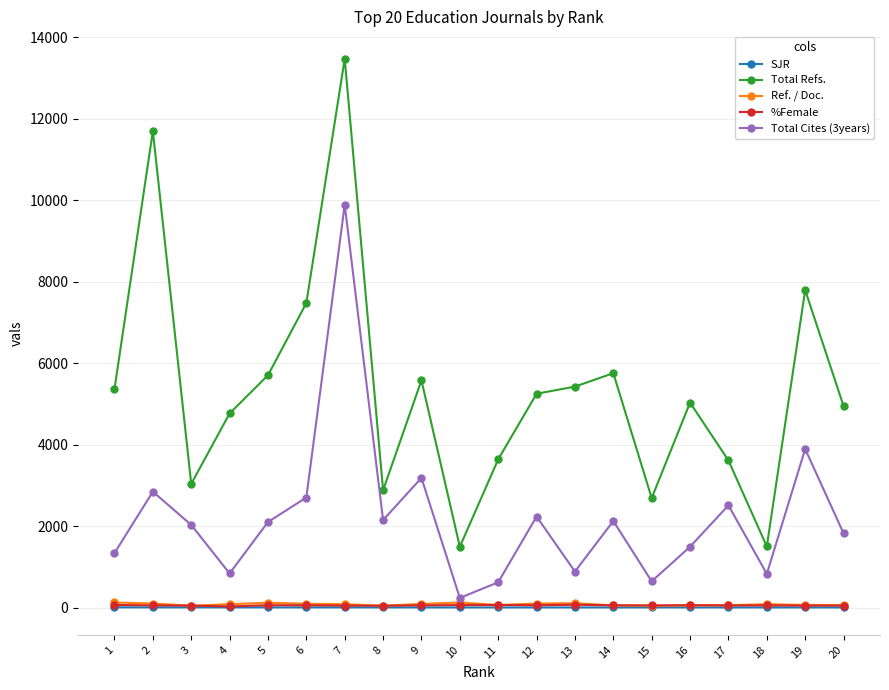

Which series changed the most between 2 and 12?

Total Refs.